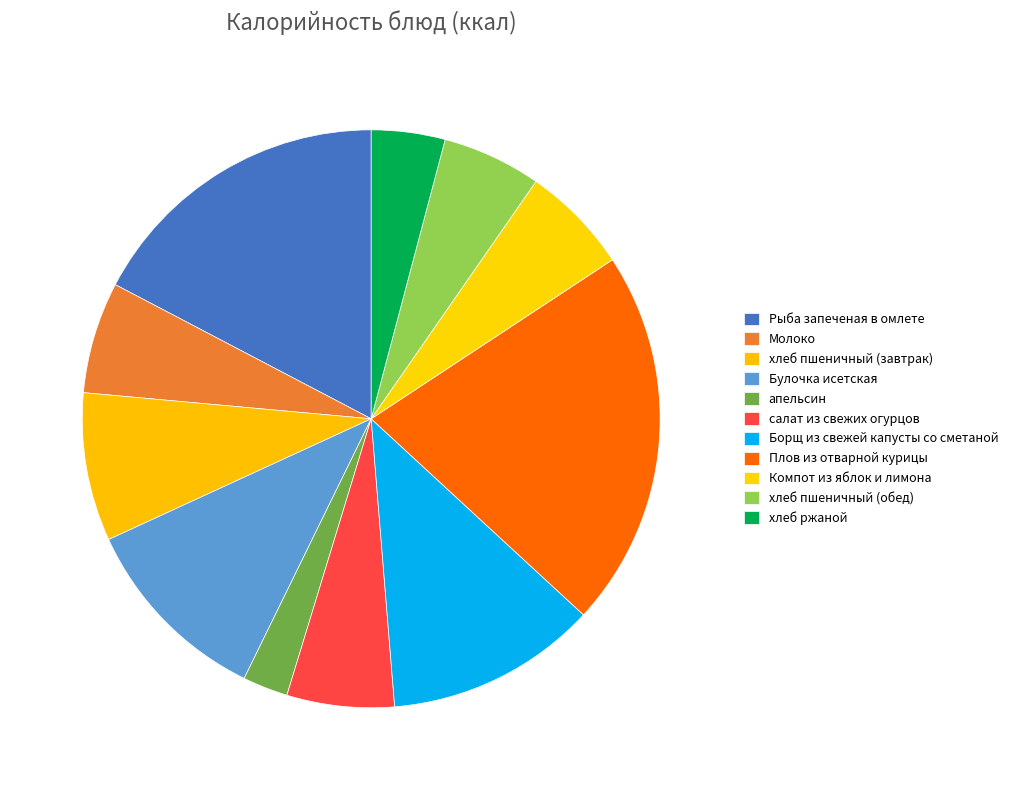

What percentage is NOT represented by хлеб пшеничный (обед)?

94.5%